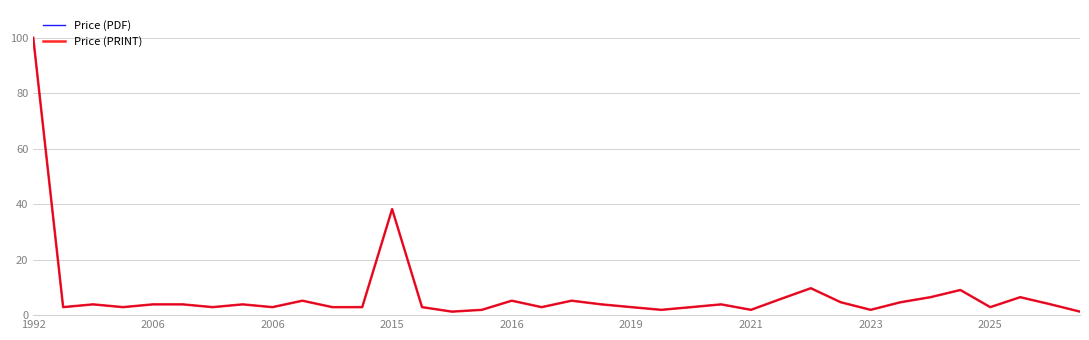

Does the chart display data point markers on the line(s)?

No